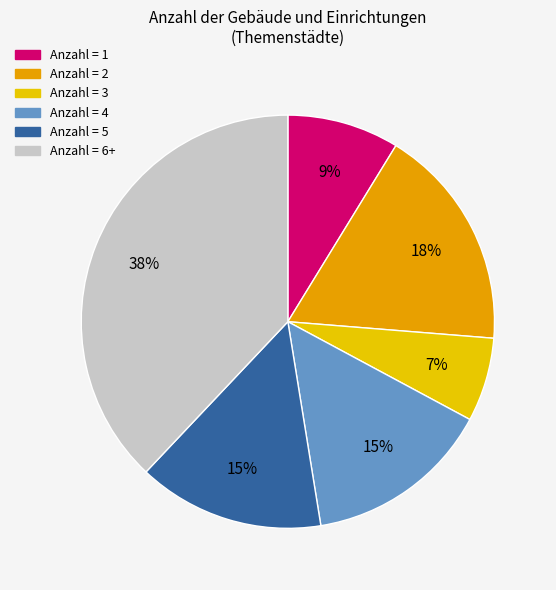

Does any single category account for the majority?

No